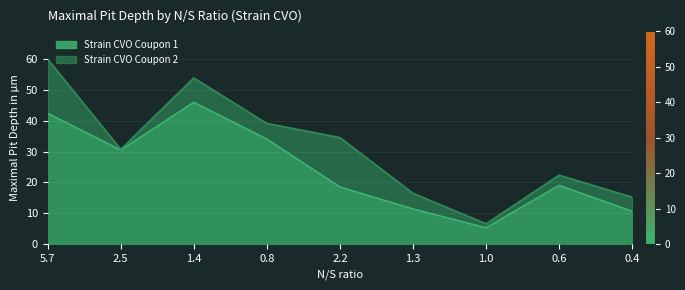

At which label does Strain CVO Coupon 1 first exceed 19?

5.7